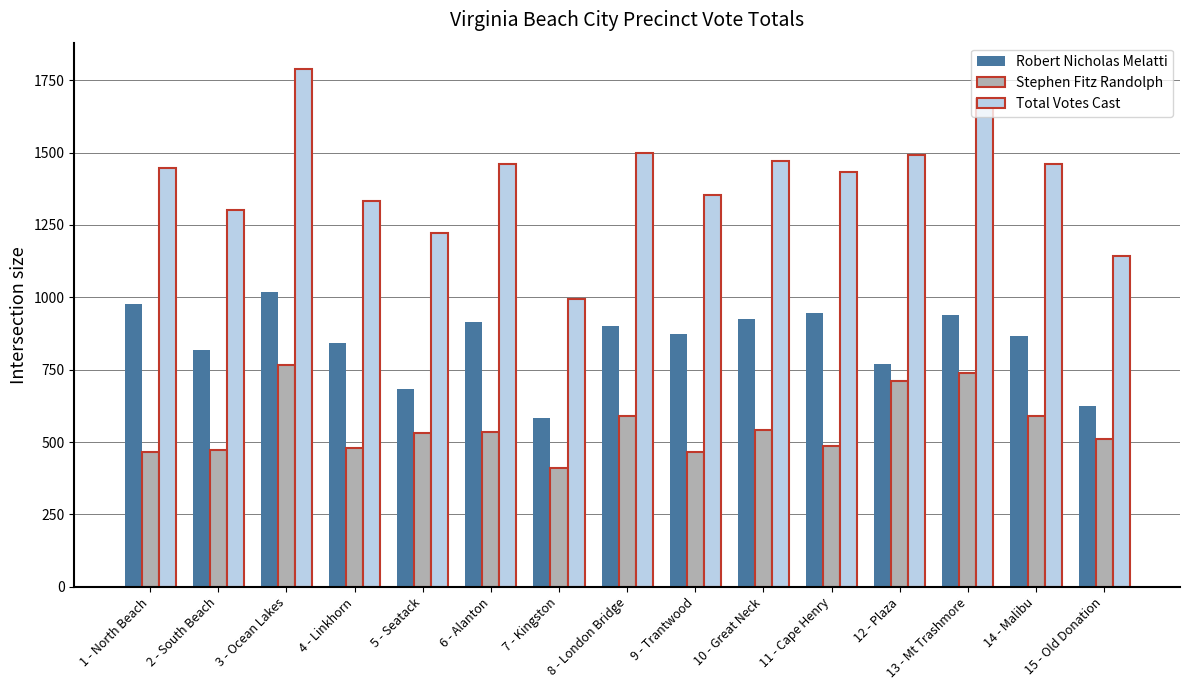

Which series has the widest spread of values?

Total Votes Cast